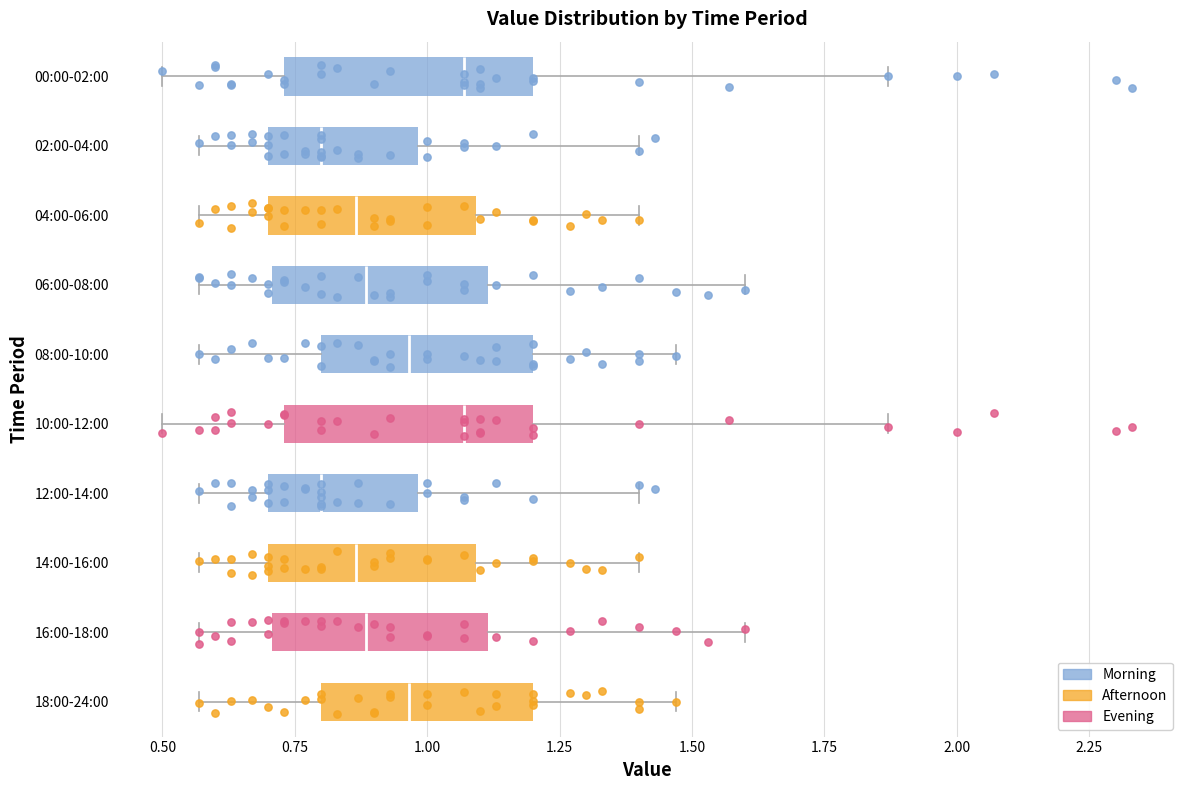

Where is the left edge of the box for 08:00-10:00 on the x-axis? The values are not printed on the chart, so give them approximately, as read against the axis.

0.80